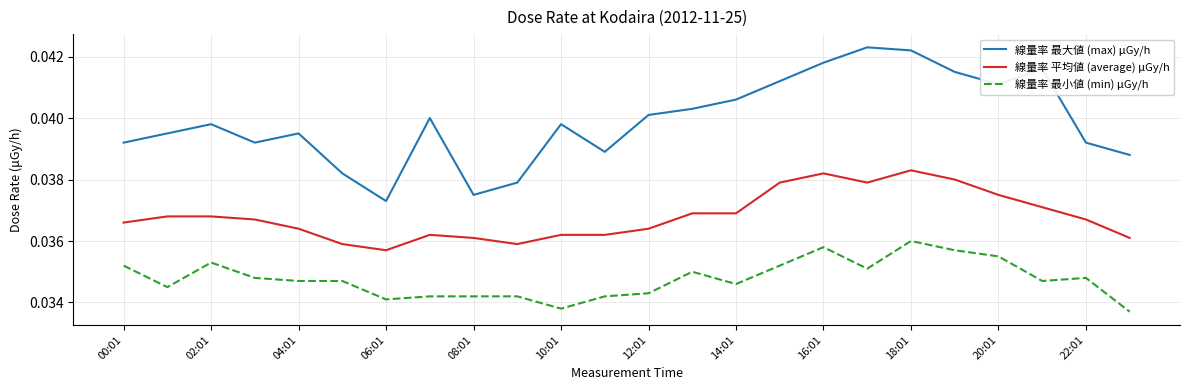

True or false: 線量率 最大値 (max) μGy/h and 線量率 平均値 (average) μGy/h cross at least once.

False